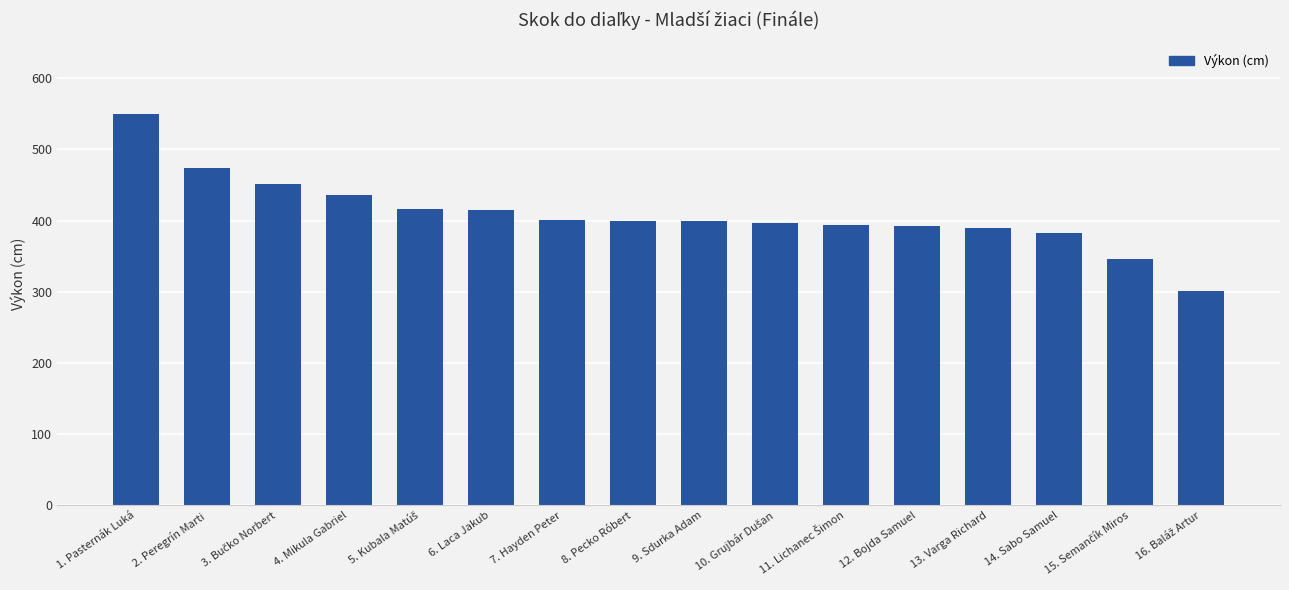

What is the average value?

409